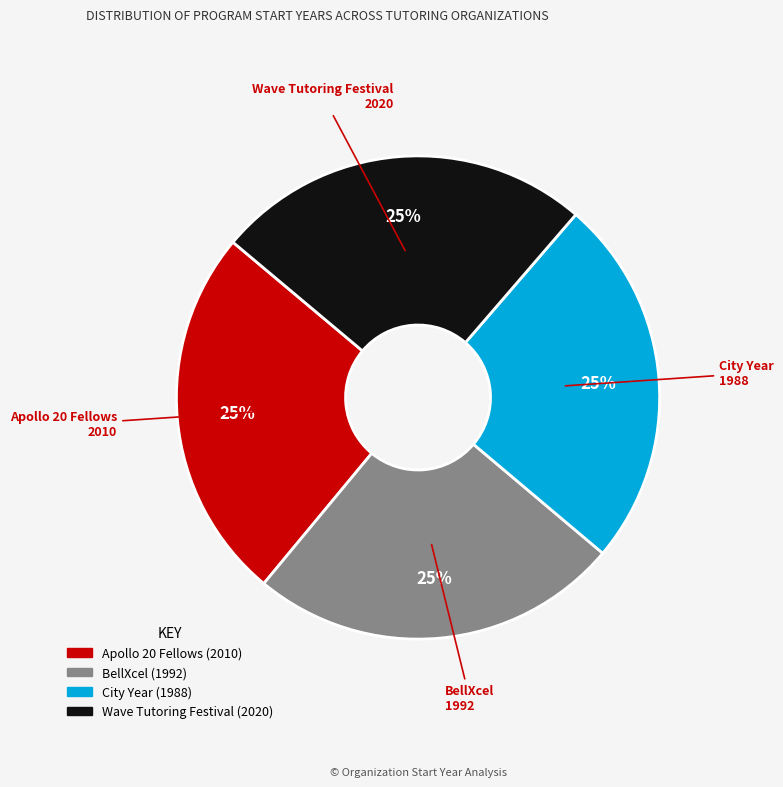

The Apollo 20 Fellows slice represents 25% of the pie. True or false?

True